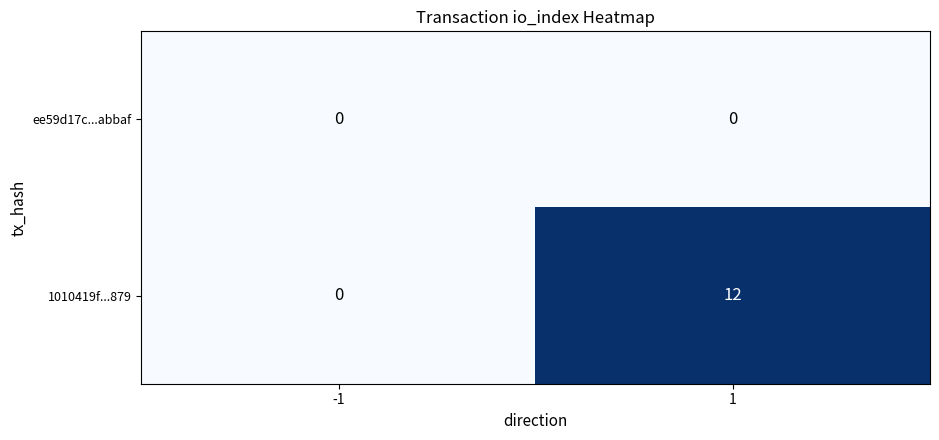

Which series has the largest total across all categories?

1010419f...879